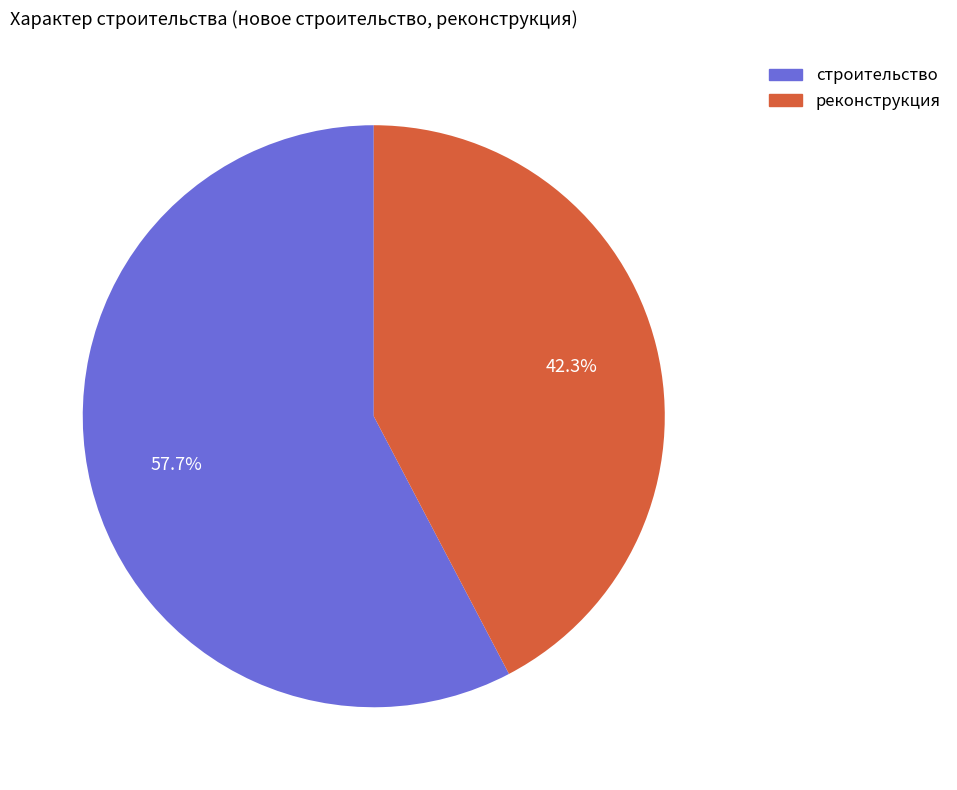

To the nearest percent, what is the combined percentage of строительство and реконструкция?

100%